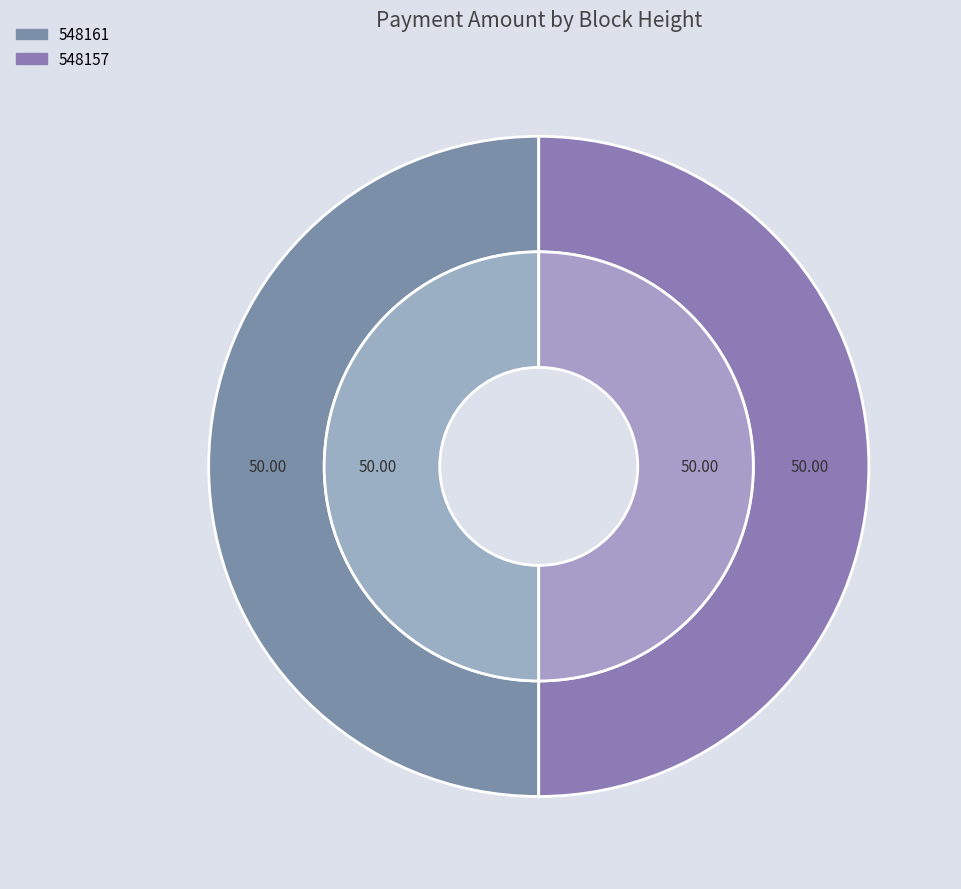

To the nearest percent, what portion does 548157 represent?

50%